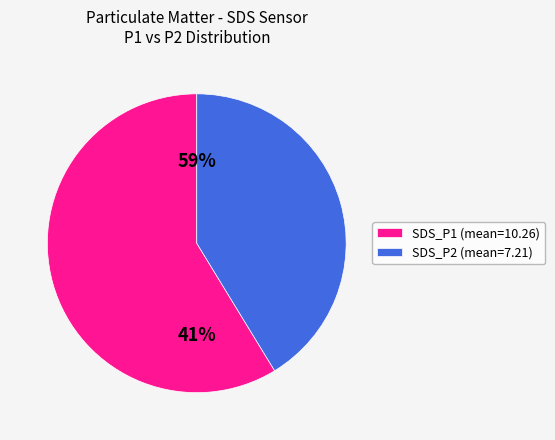

What is the change in value from SDS_P1 to SDS_P2?

-3.1